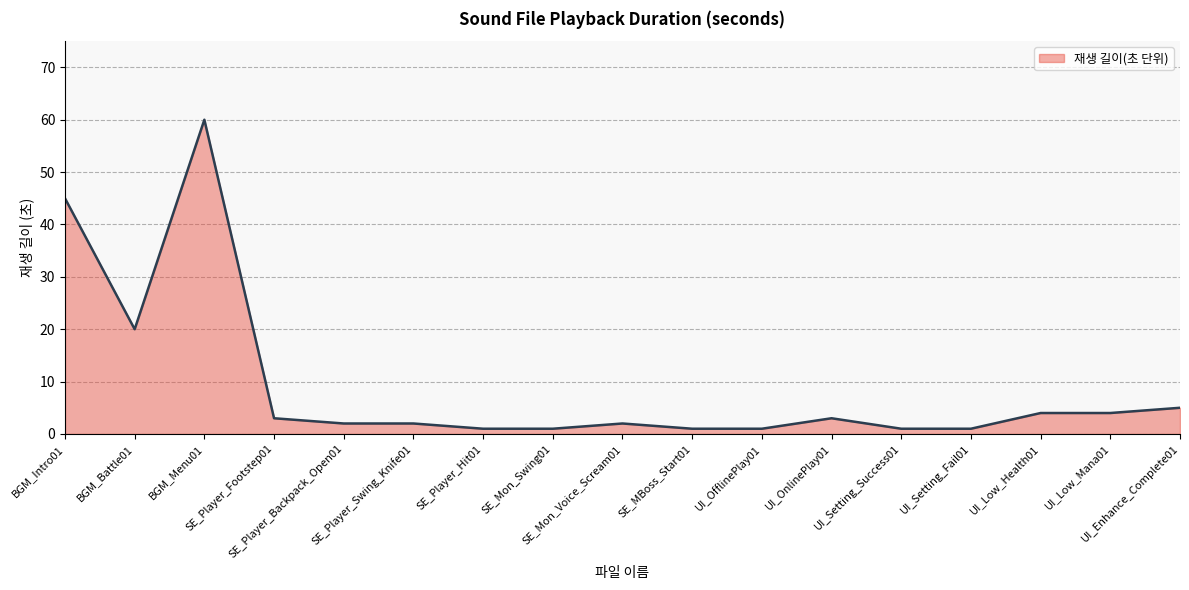

How many categories are shown in the chart?

17